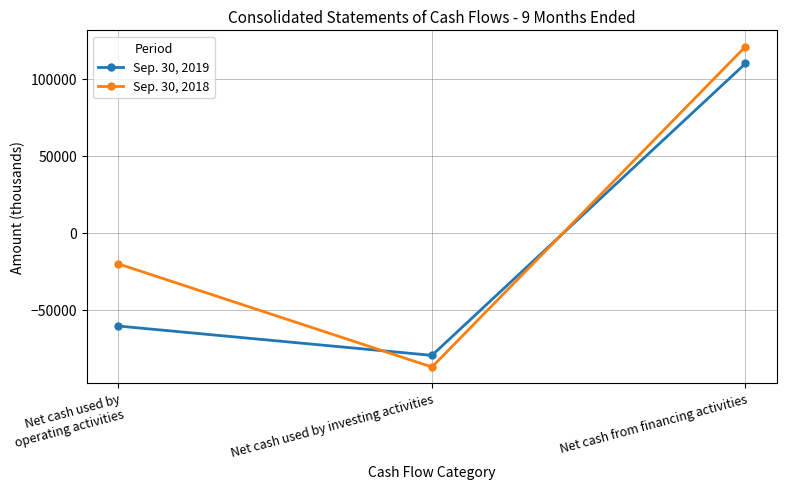

How many values in Sep. 30, 2019 are above zero?

1